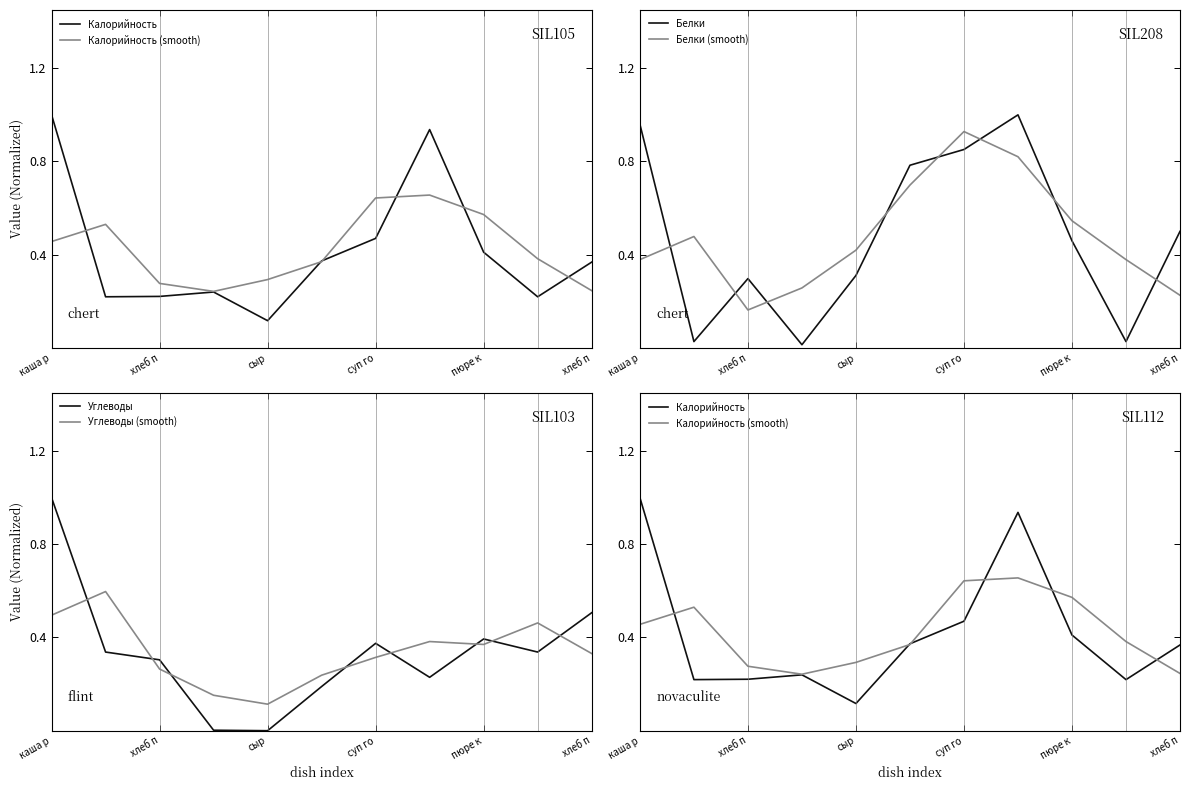

At which category is the sum across all series the highest?

каша р